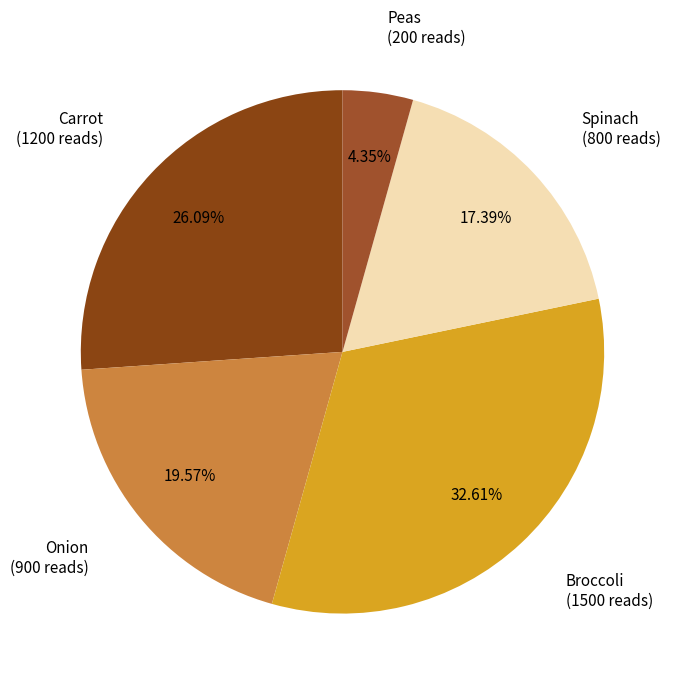

Count the number of slices in the pie.

5